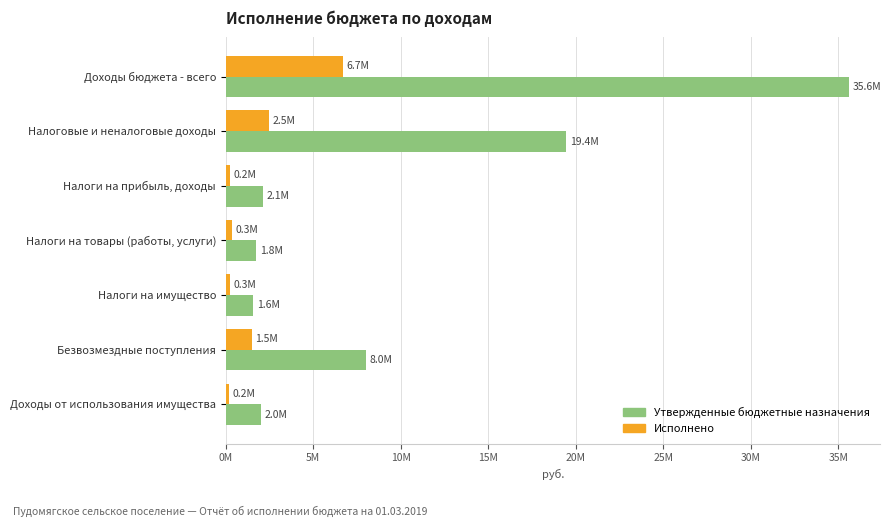

At how many categories does at least one series exceed 31546838?

1